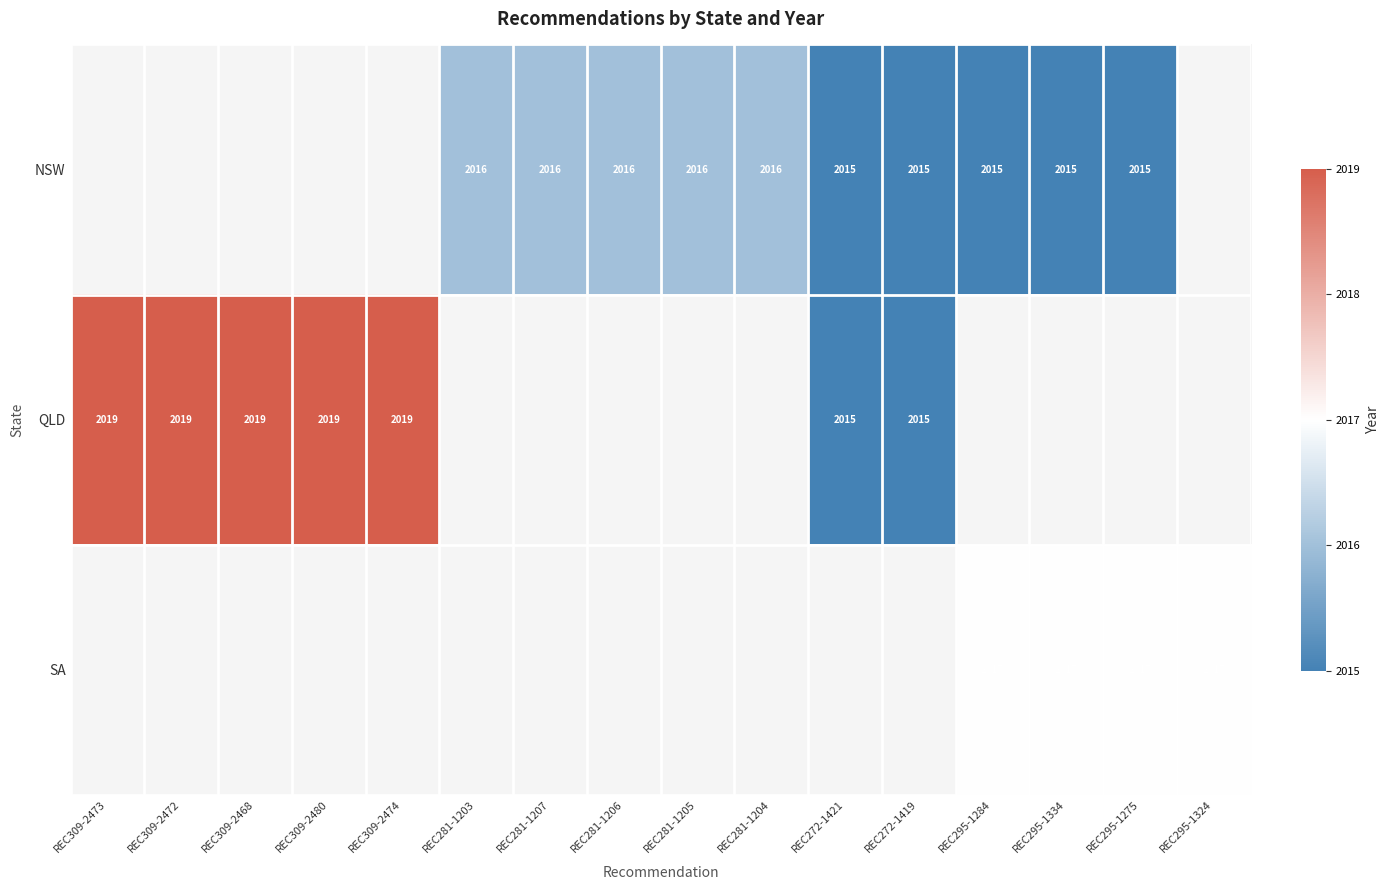

The NSW series shows 2016.0 at REC281-1203. True or false?

True